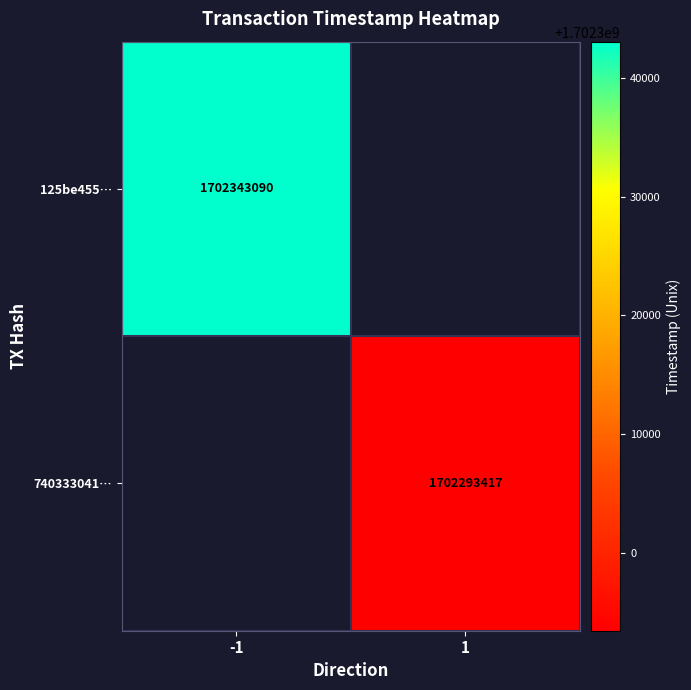

Is it true that 740333041… equals 993524605 at 1?

False